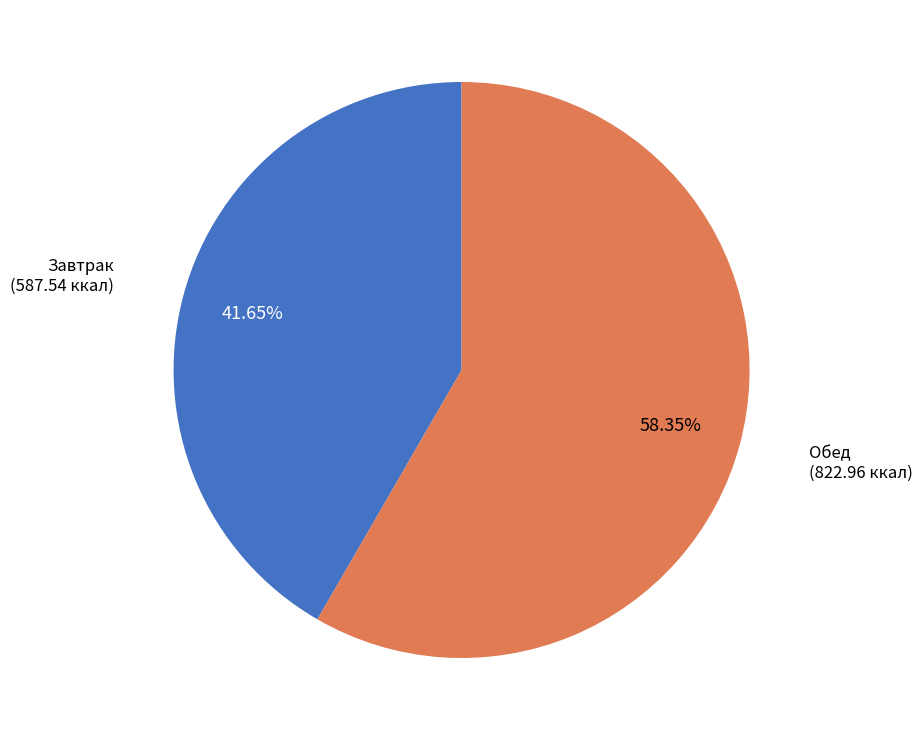

Rank the categories by value from highest to lowest.

Обед, Завтрак